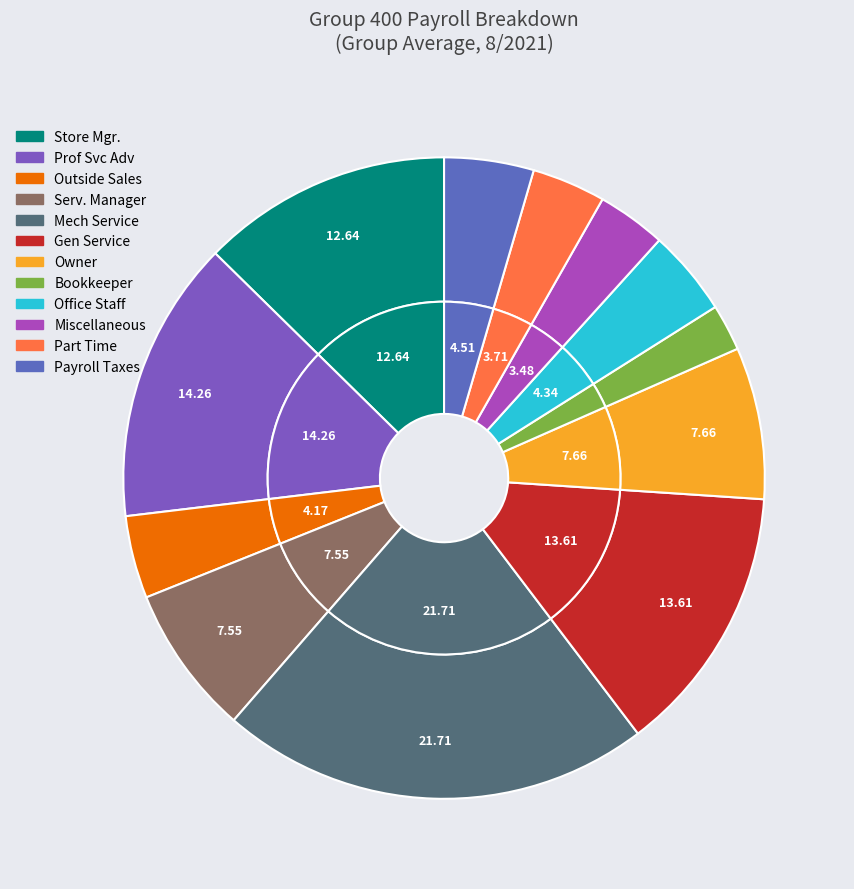

Combined, what portion of the pie is Part Time and Miscellaneous?

7.2%